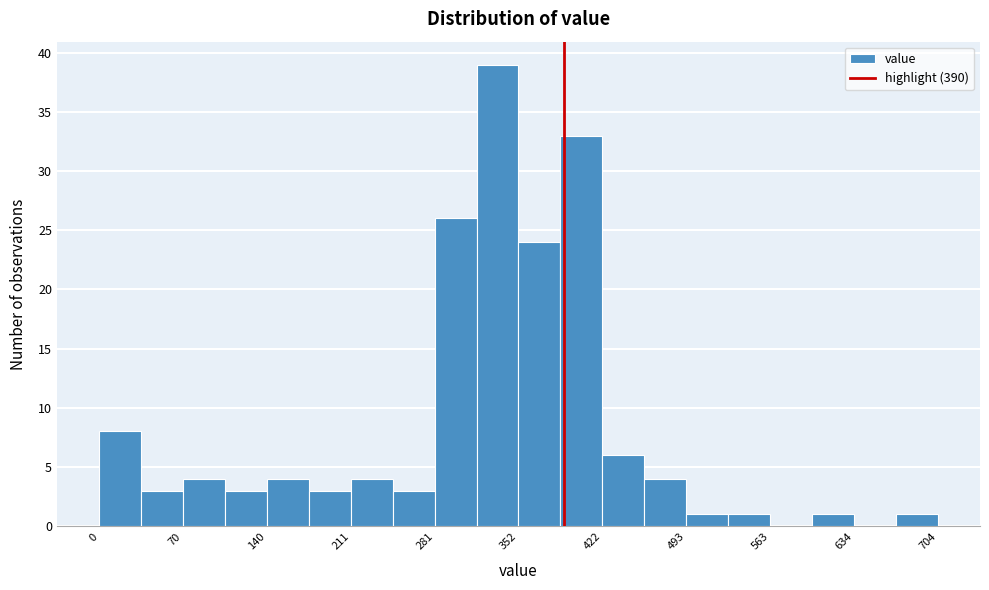

Read against the x-axis, roughly where is the centre of the tallest bar?

330